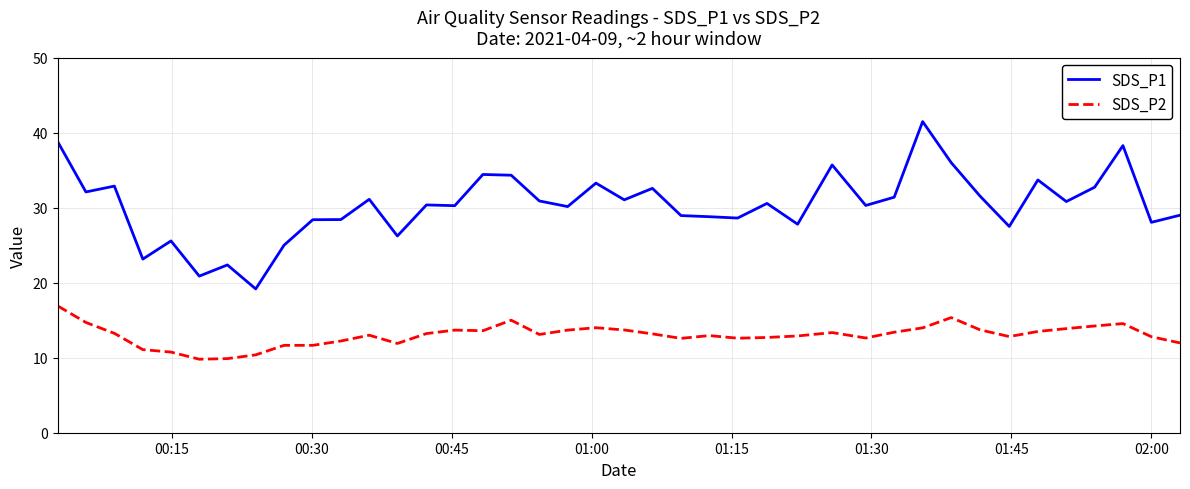

What is the greatest value displayed?

41.5